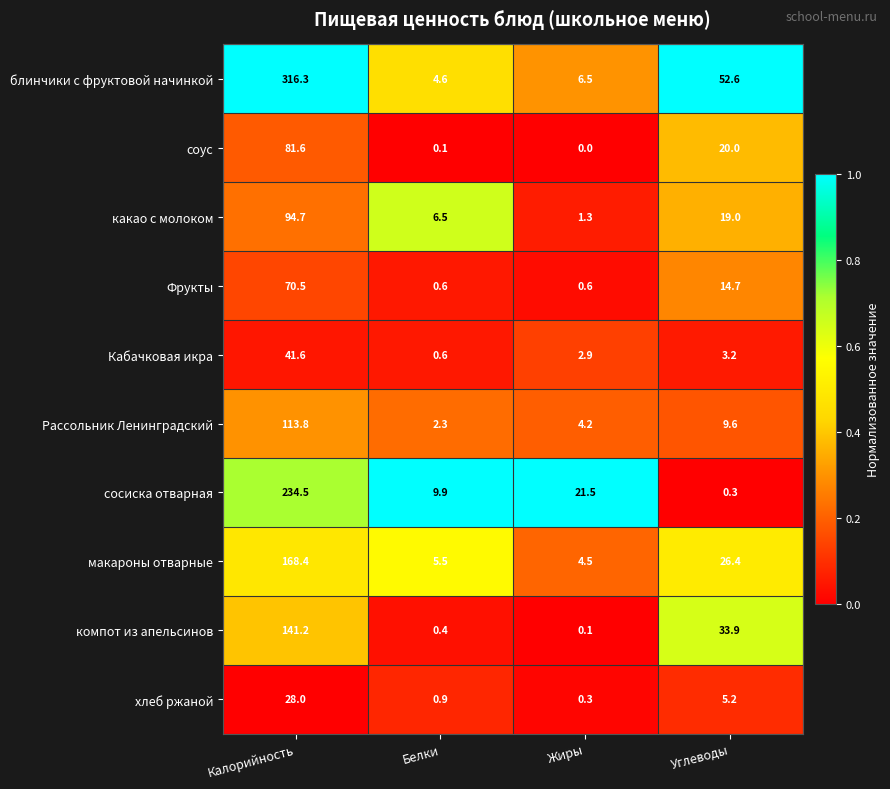

What is the difference between the maximum and minimum values in the компот из апельсинов series?

141.1